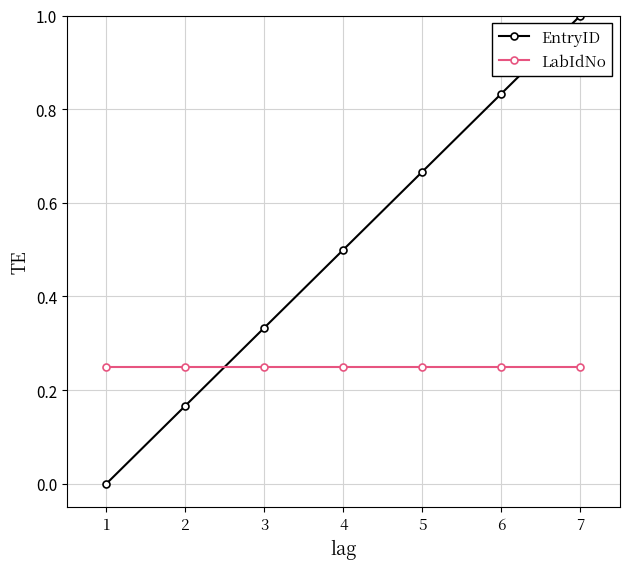

True or false: EntryID has more than 1 interior local peaks.

False